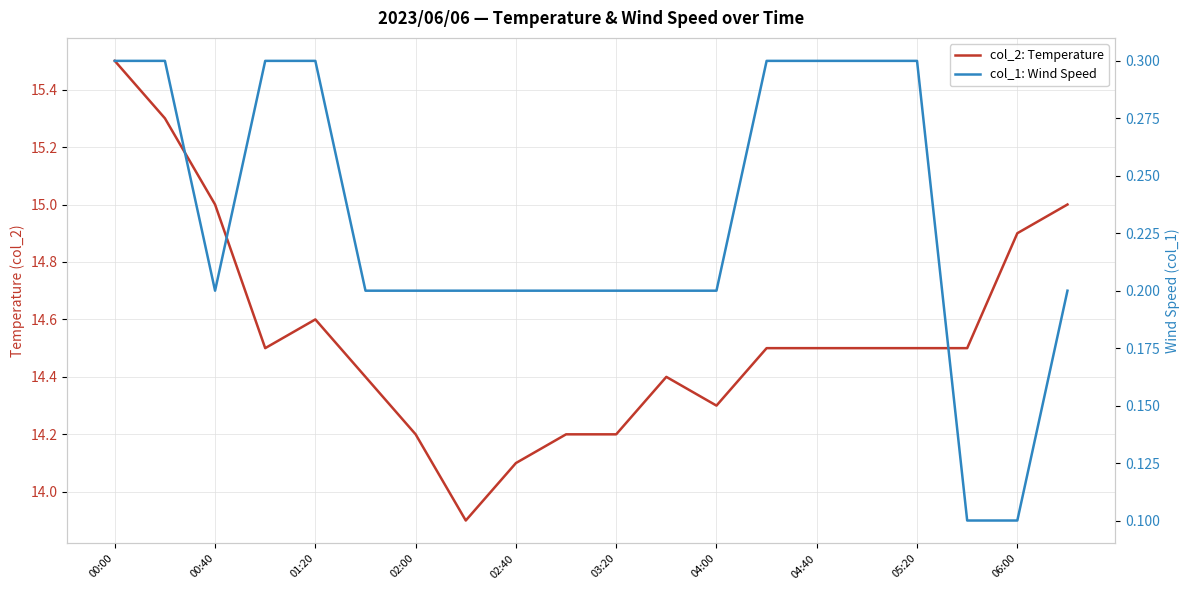

Which category has the lowest value across all series?

17